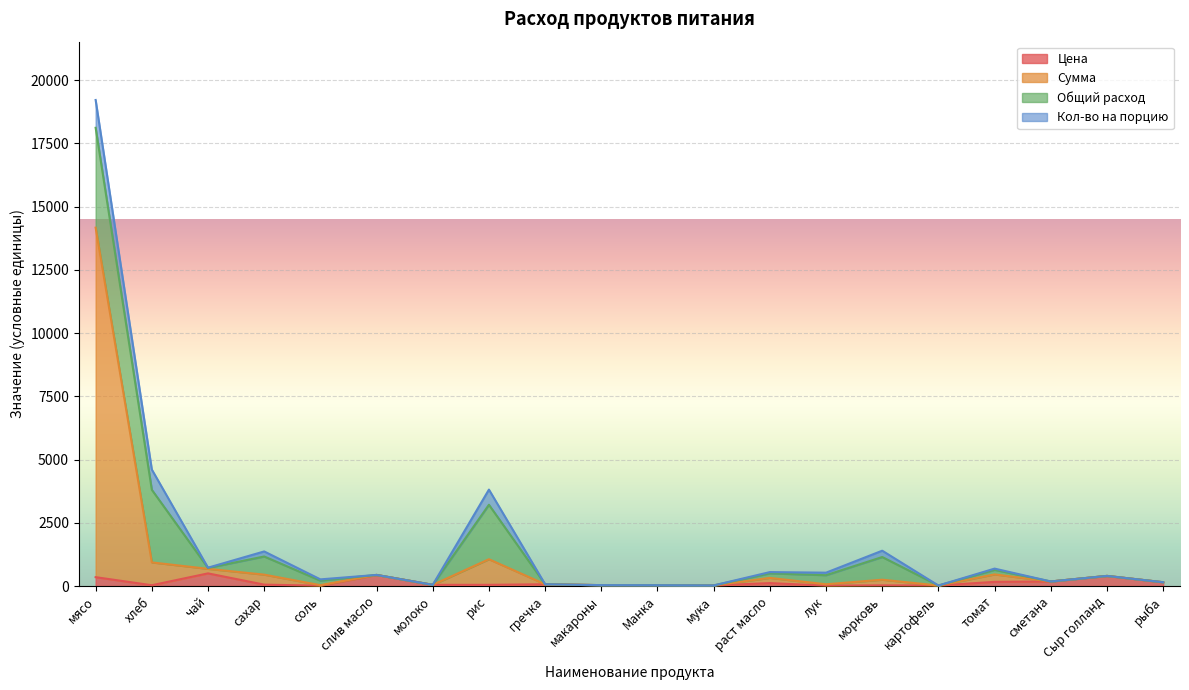

Where is Сумма nearest to the value 7095?

рис